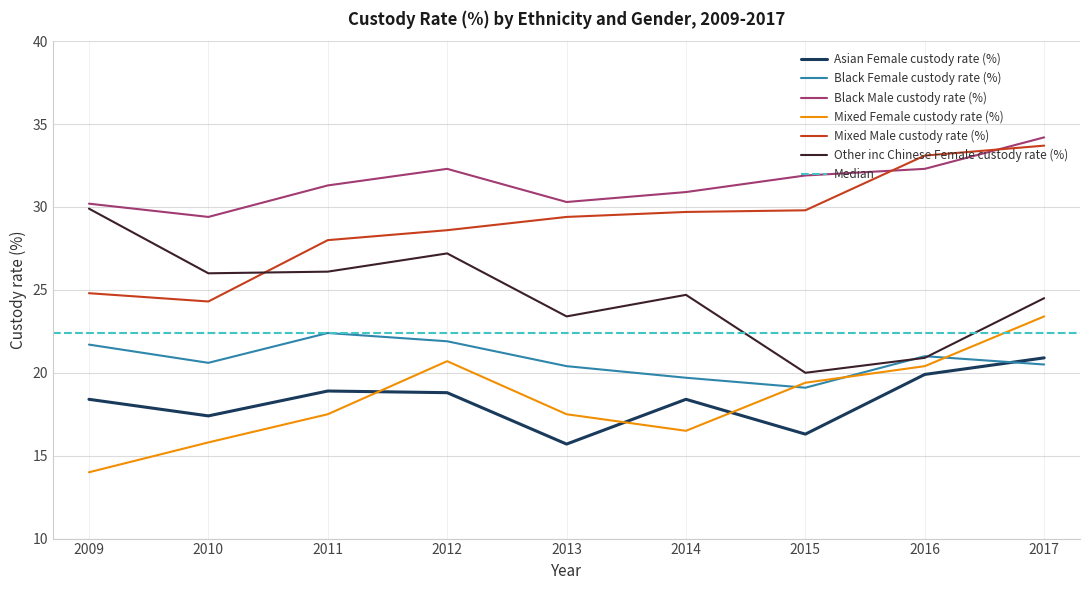

Reading left to right, transcribe all the data shown in this chart.

Asian Female custody rate (%): 18.4	17.4	18.9	18.8	15.7	18.4	16.3	19.9	20.9
Black Female custody rate (%): 21.7	20.6	22.4	21.9	20.4	19.7	19.1	21.0	20.5
Black Male custody rate (%): 30.2	29.4	31.3	32.3	30.3	30.9	31.9	32.3	34.2
Mixed Female custody rate (%): 14.0	15.8	17.5	20.7	17.5	16.5	19.4	20.4	23.4
Mixed Male custody rate (%): 24.8	24.3	28.0	28.6	29.4	29.7	29.8	33.1	33.7
Other inc Chinese Female custody rate (%): 29.9	26.0	26.1	27.2	23.4	24.7	20.0	20.9	24.5